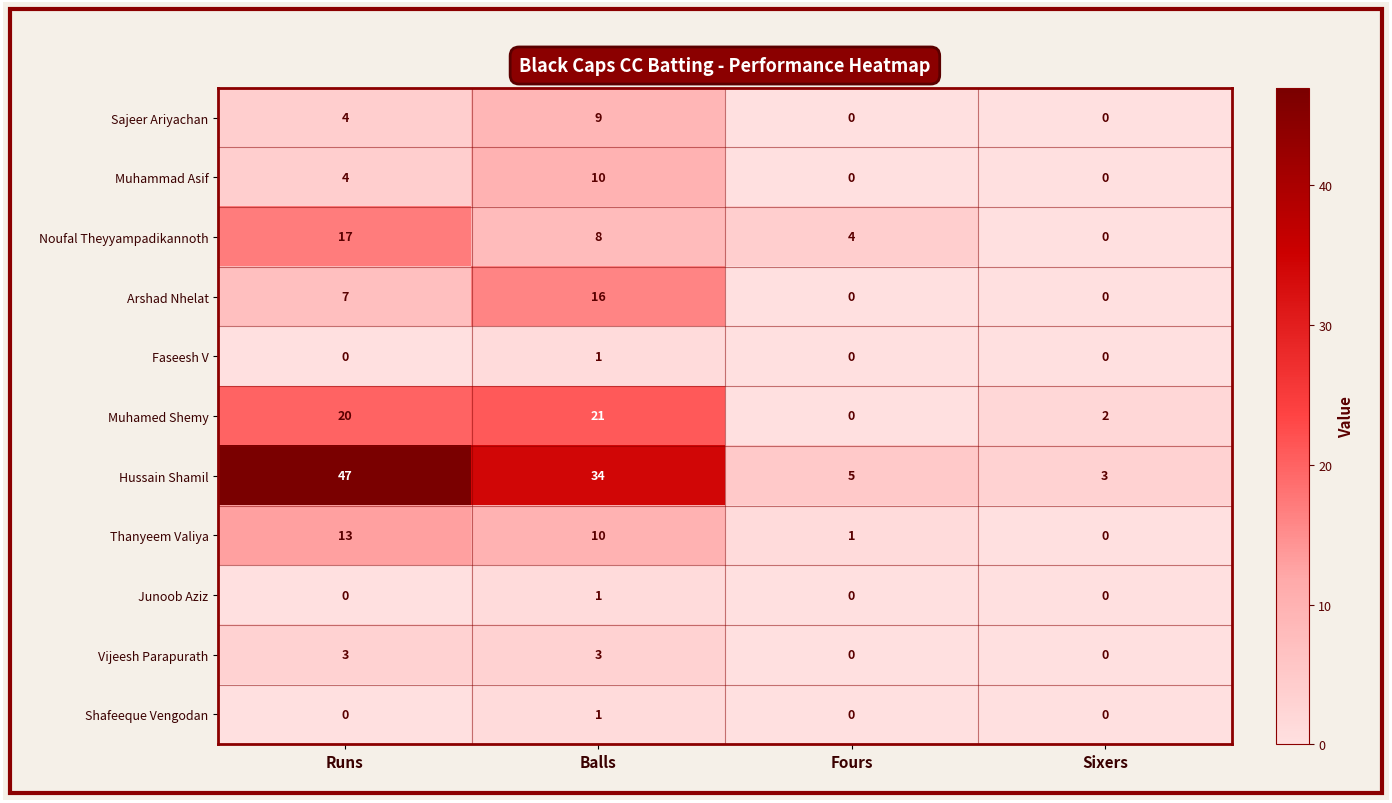

The Shafeeque Vengodan series shows -1 at Sixers. True or false?

False